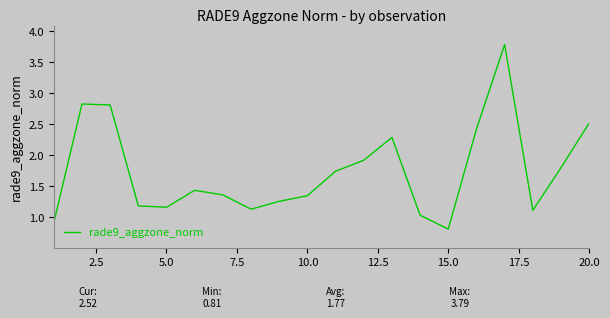

What is the greatest value displayed?

3.8